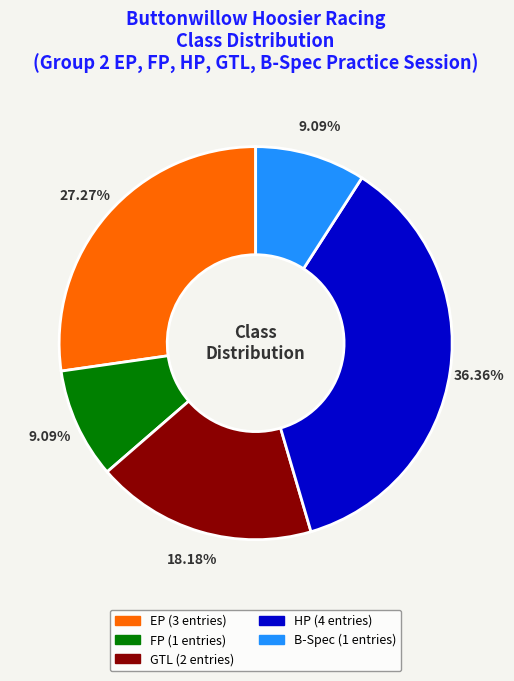

To the nearest percent, what is the combined percentage of GTL and FP?

27%